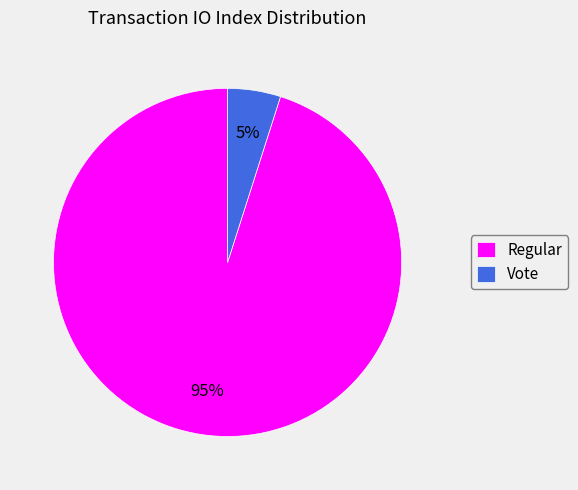

Which category accounts for the majority?

Regular